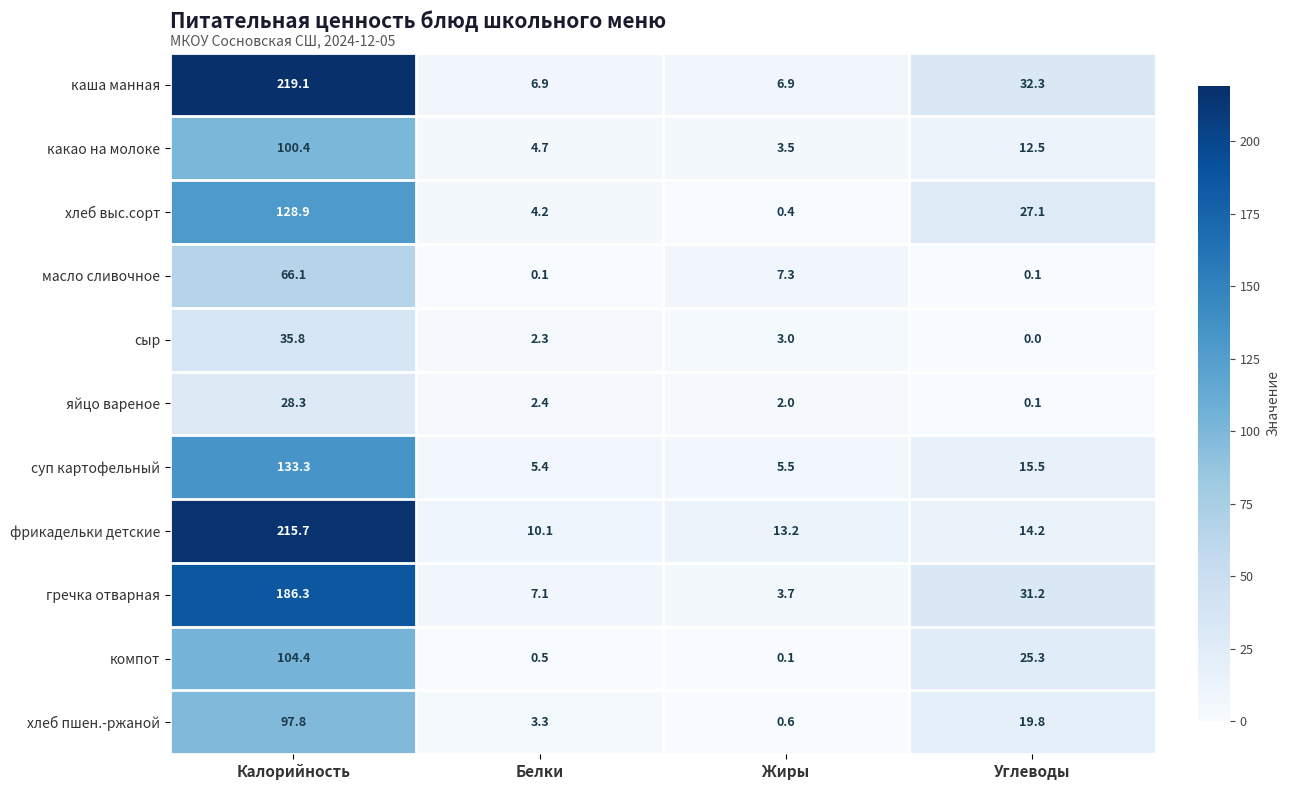

What is the sum of the каша манная values at Калорийность and Углеводы?

251.4